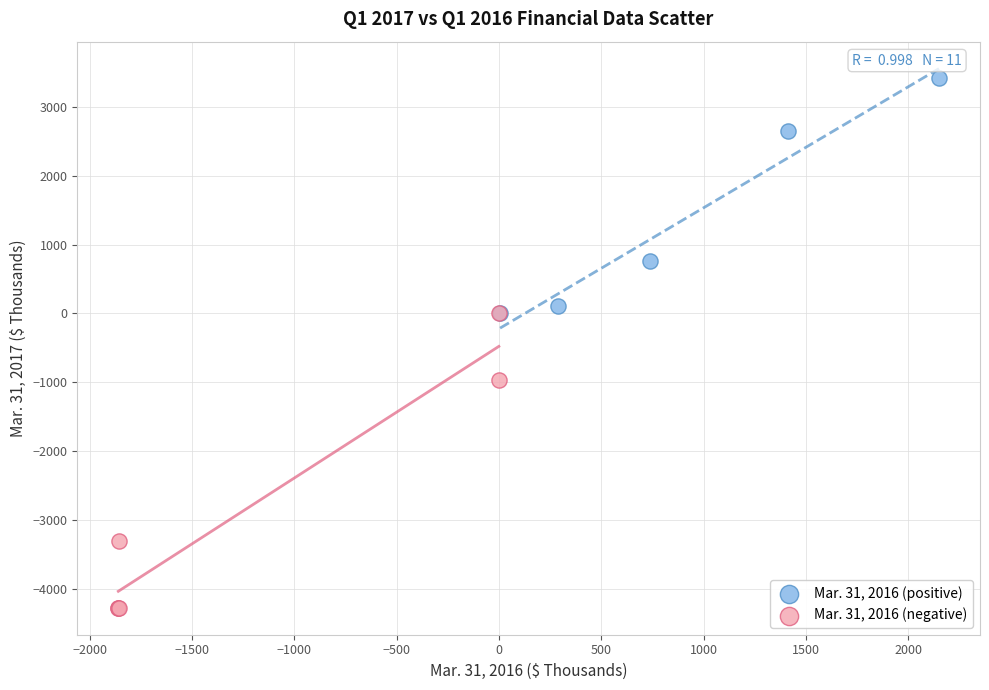

What are all the series names shown in the legend?

Mar. 31, 2016 (positive), Mar. 31, 2016 (negative)